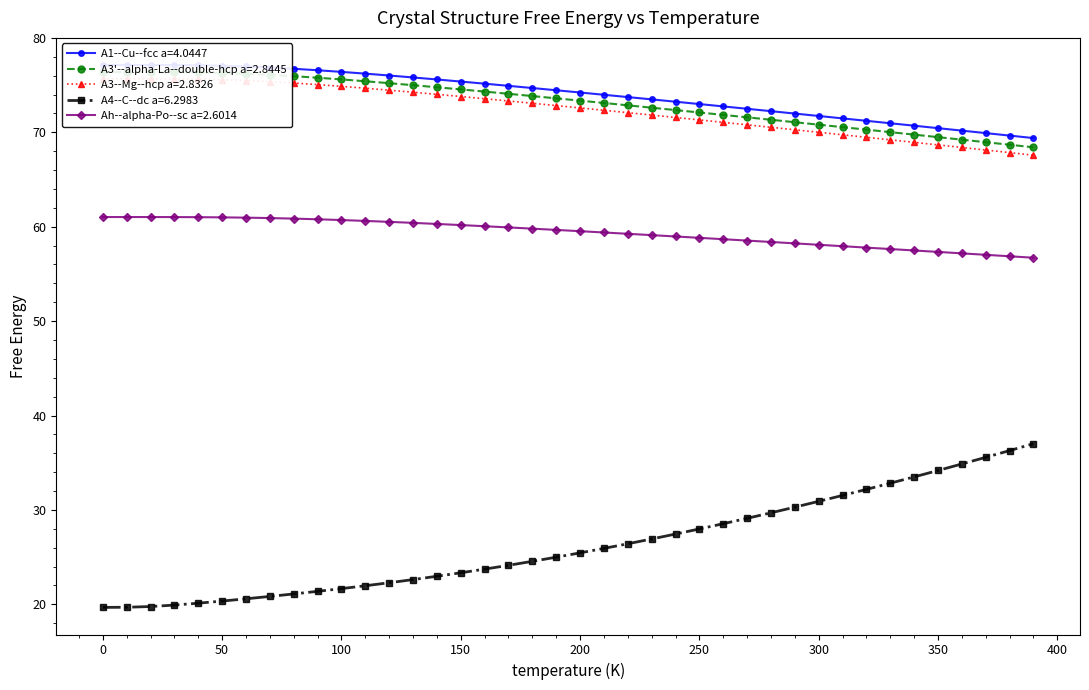

What is the spread (max minus min) of values at 280.0?

42.5